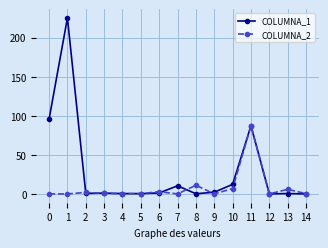

True or false: COLUMNA_1 and COLUMNA_2 intersect in this chart.

True